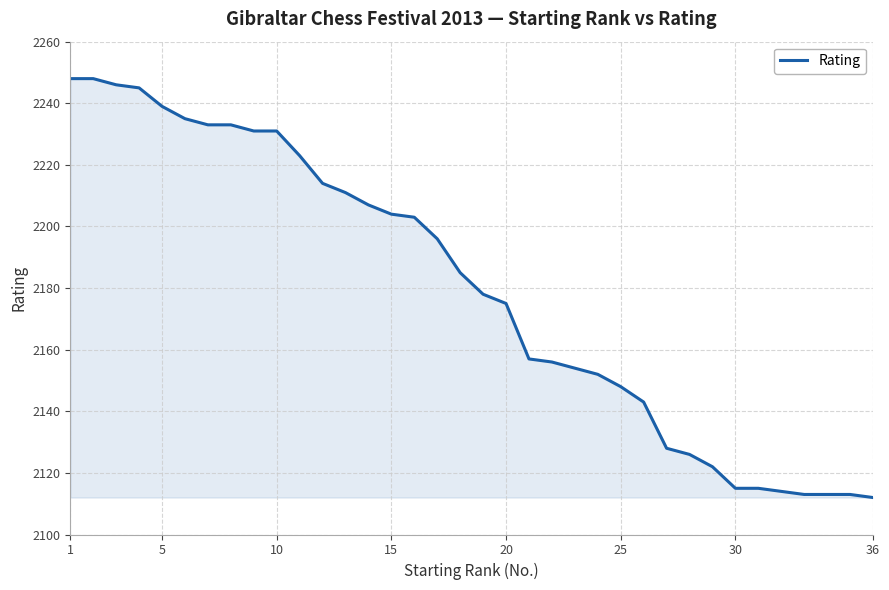

What is the difference between the maximum and minimum values?

136